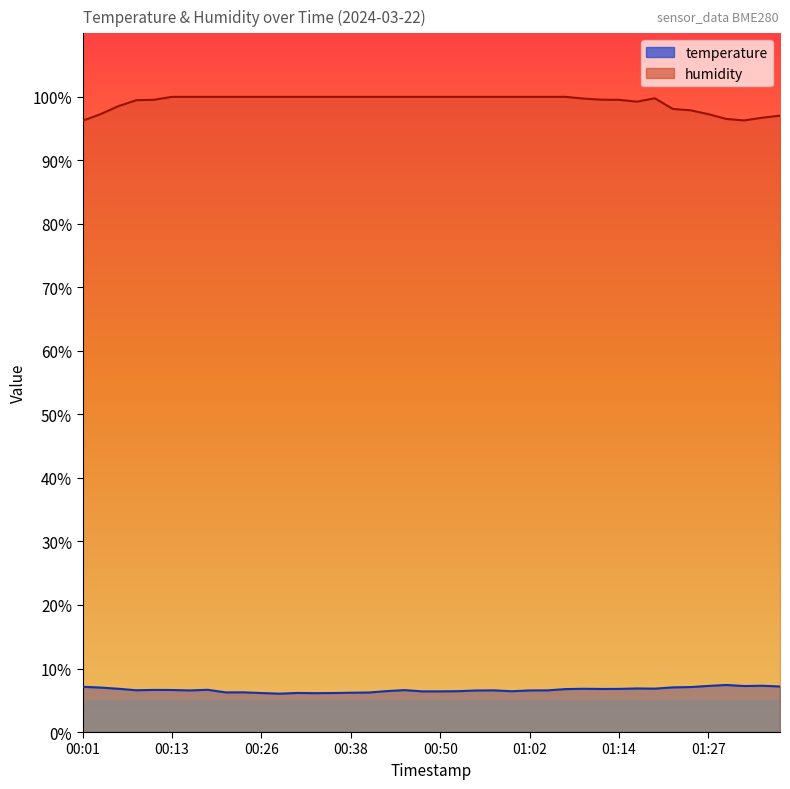

What is the label of the 3rd point from the left?

00:06